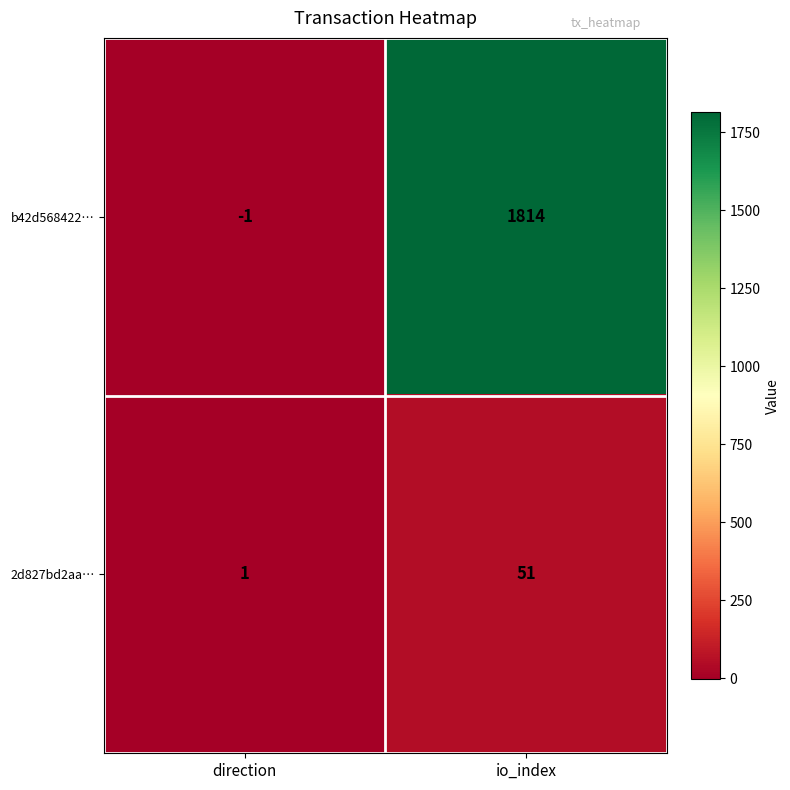

The value of 2d827bd2aa… at io_index is 51. True or false?

True